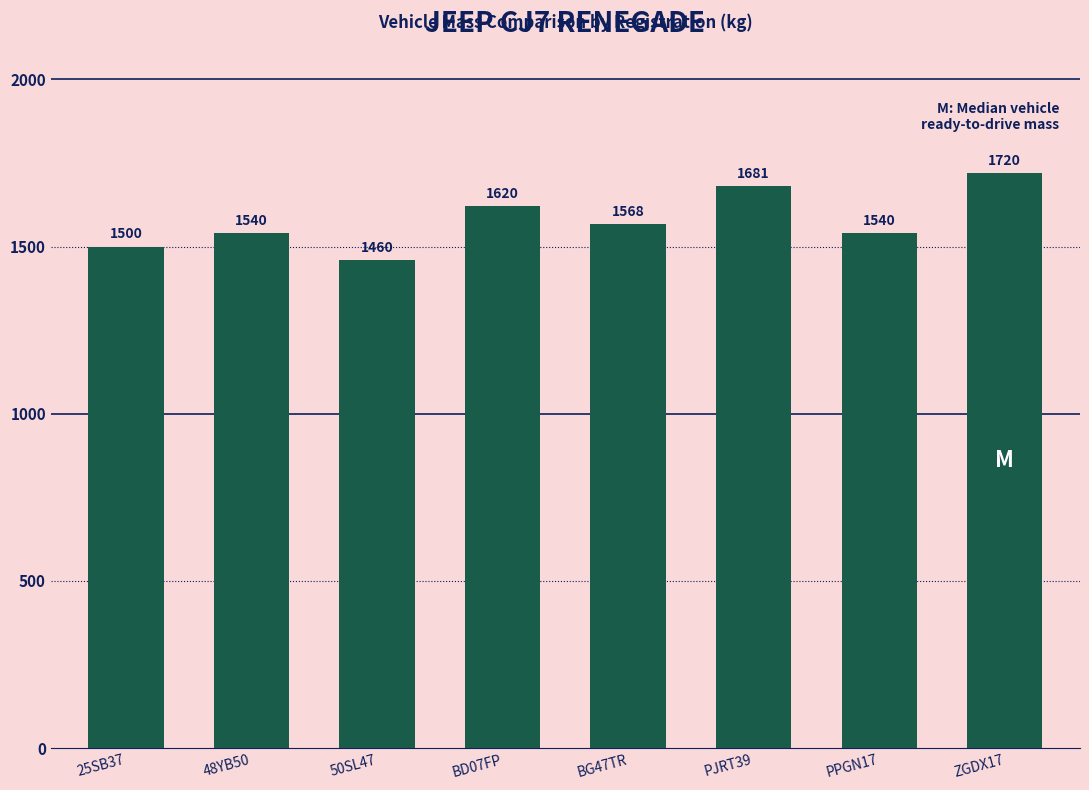

True or false: the data shows 625 at PPGN17.

False